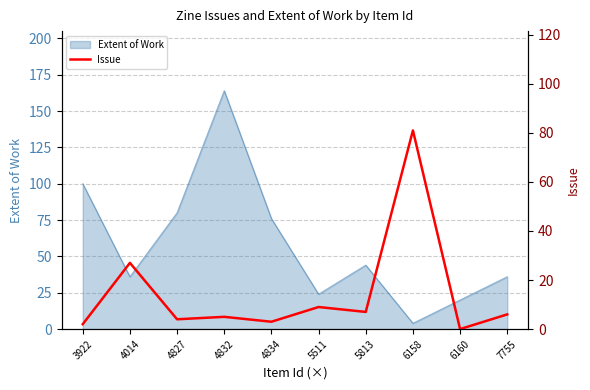

Reading right to left, transcribe all the data shown in this chart.

7755=6	6160=0	6158=81	5813=7	5511=9	4834=3	4832=5	4827=4	4014=27	3922=2